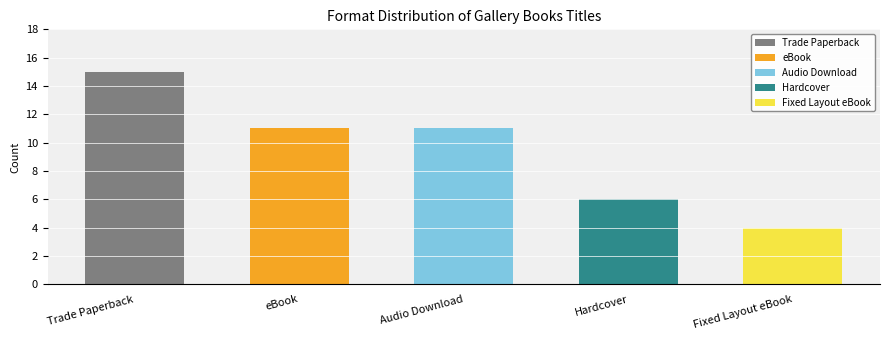

Approximately how many times larger is the value at Fixed Layout eBook compared to Trade Paperback?

0.3